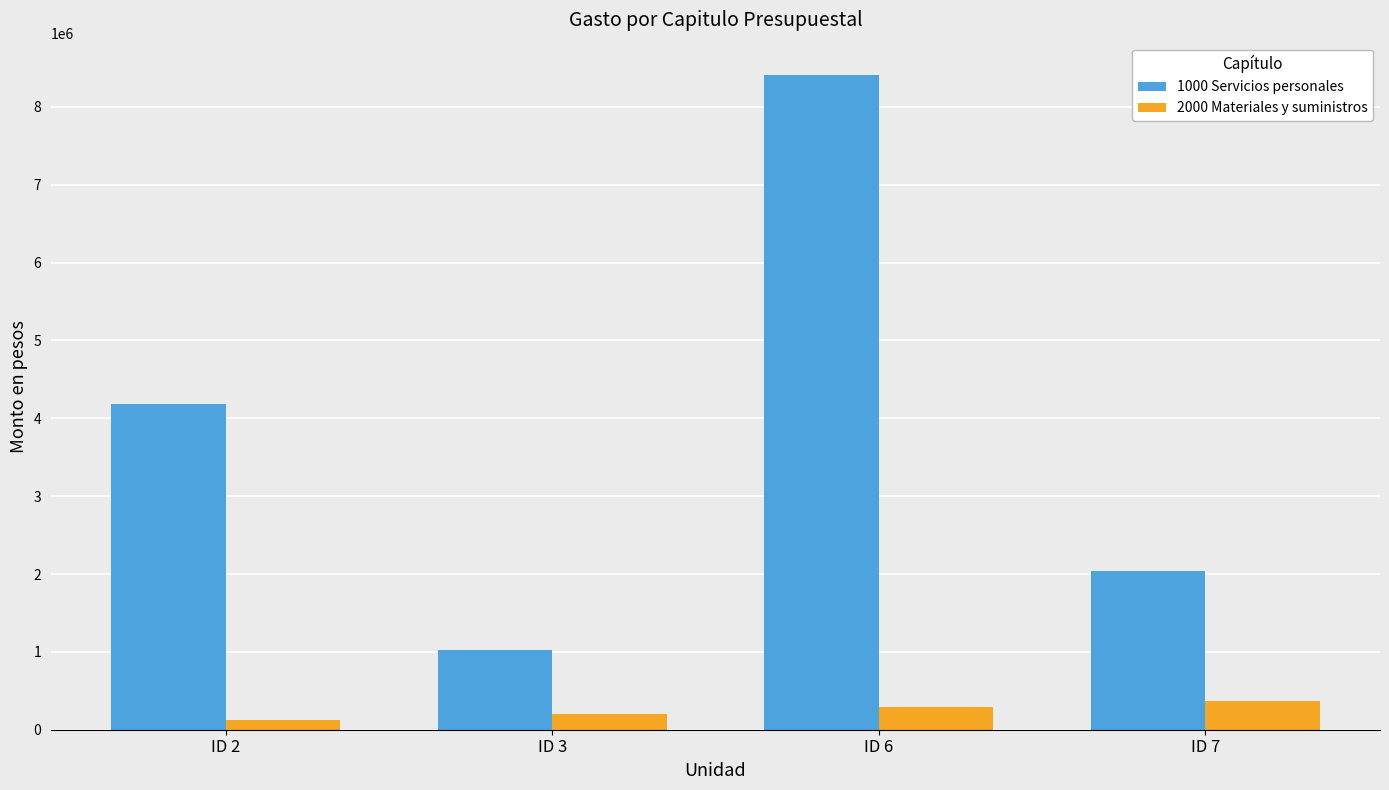

The 2000 Materiales y suministros series shows 129974.0 at ID 2. True or false?

True